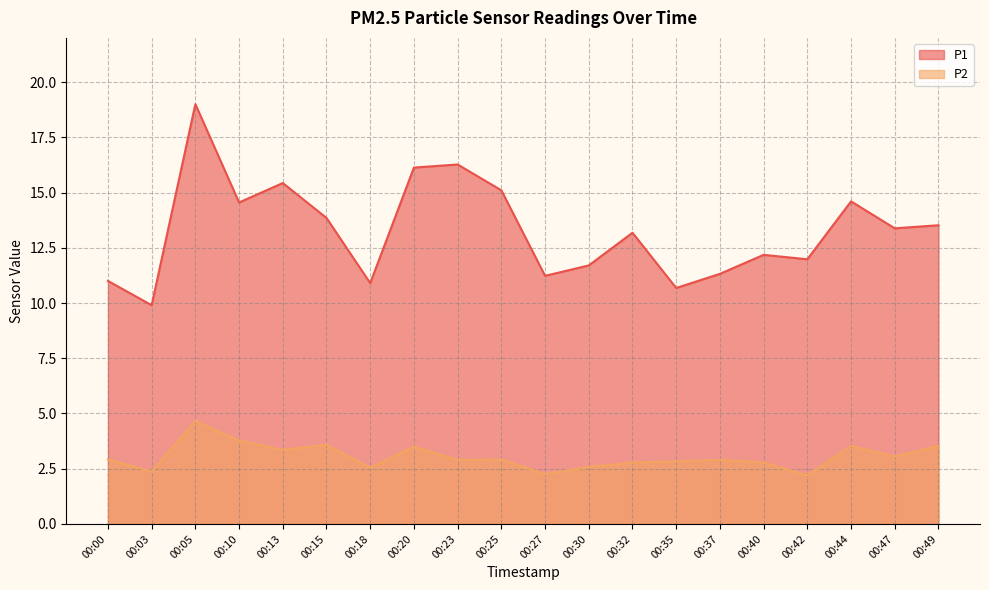

What is the smallest value displayed?

2.2